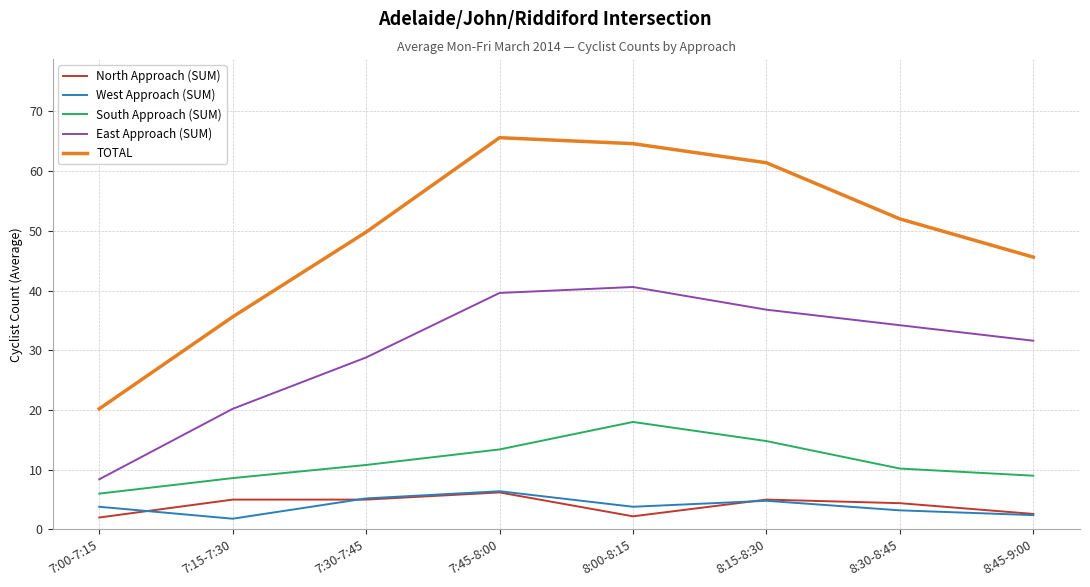

True or false: East Approach (SUM) and North Approach (SUM) intersect in this chart.

False